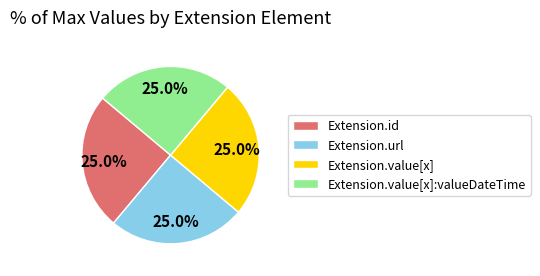

To the nearest percent, what is the average slice percentage?

25%